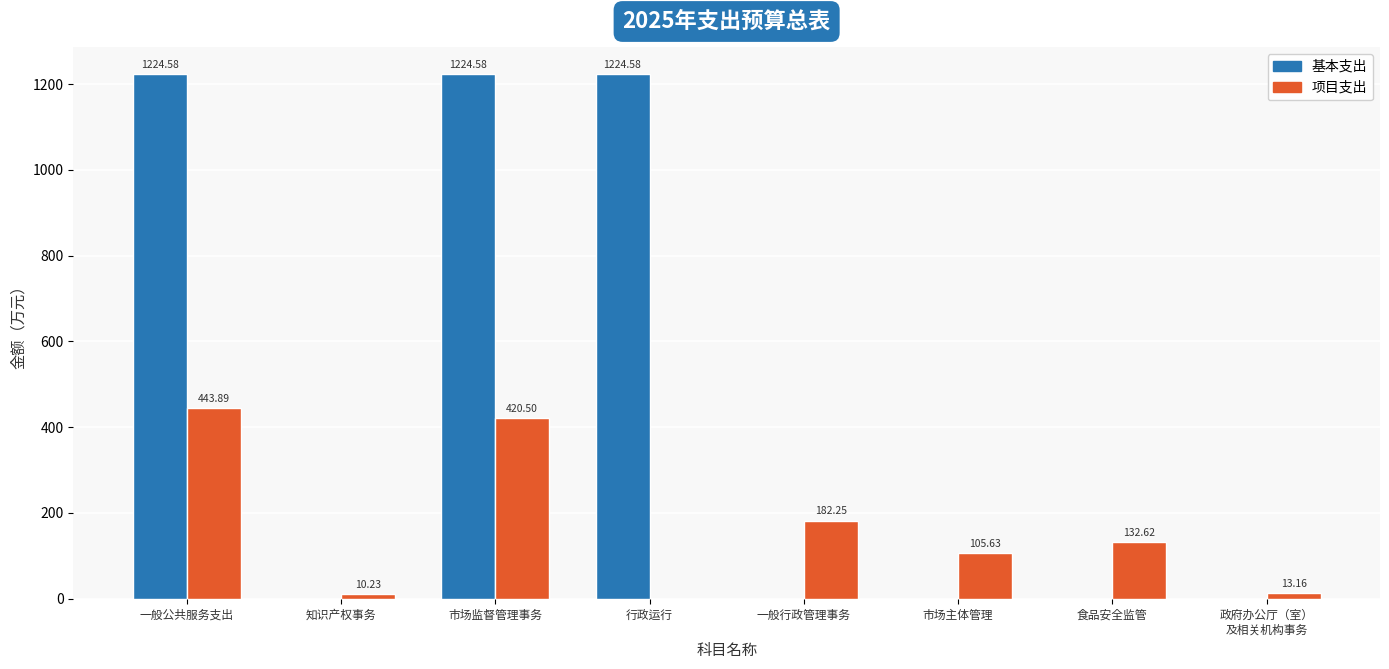

What is the difference between the 项目支出 values at 市场主体管理 and 行政运行?

105.6